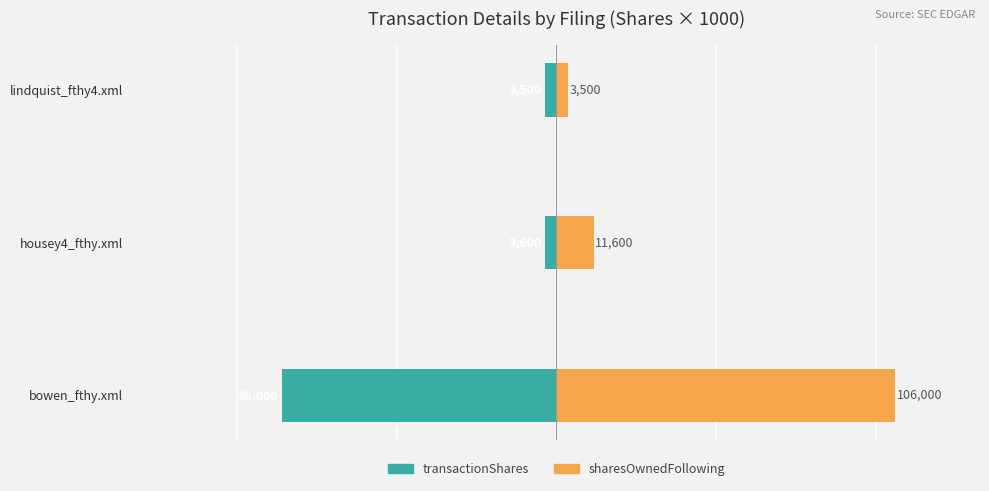

At how many categories does at least one series exceed 58?

1